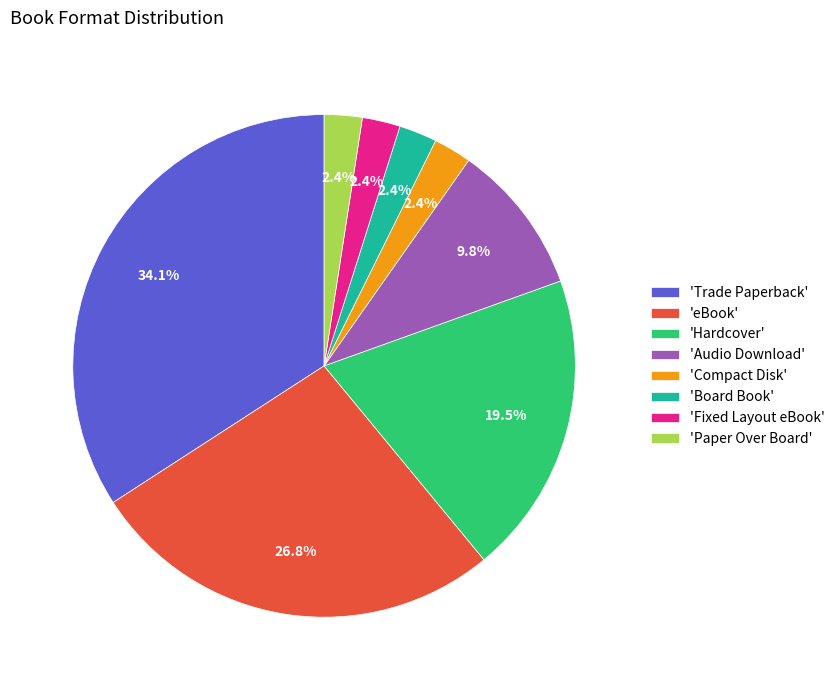

To the nearest percent, what is the difference between the largest and smallest slice percentages?

32%